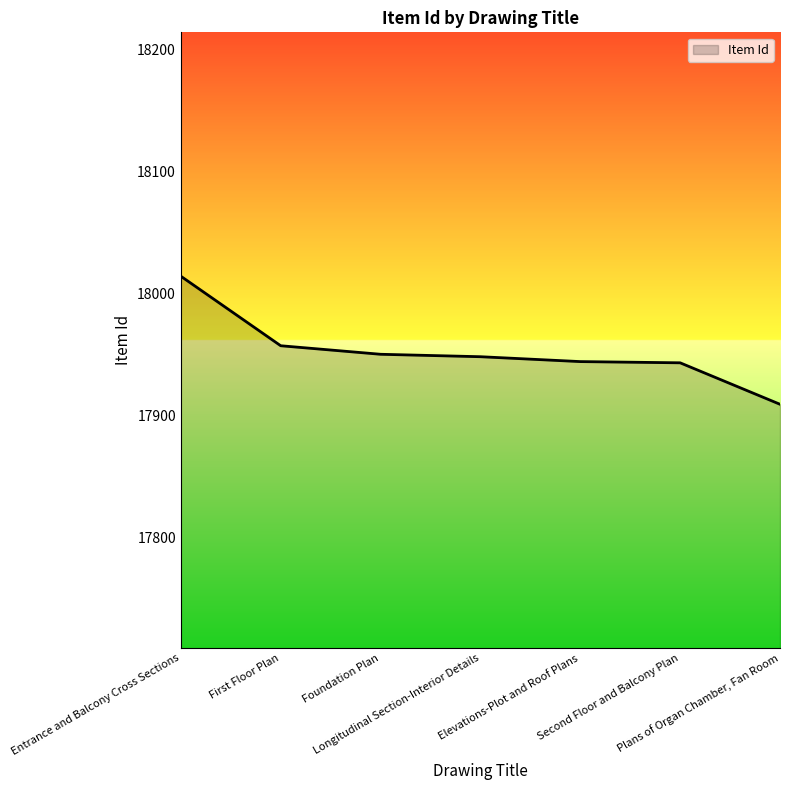

Rank the categories by value from lowest to highest.

Plans of Organ Chamber, Fan Room, Second Floor and Balcony Plan, Elevations-Plot and Roof Plans, Longitudinal Section-Interior Details, Foundation Plan, First Floor Plan, Entrance and Balcony Cross Sections